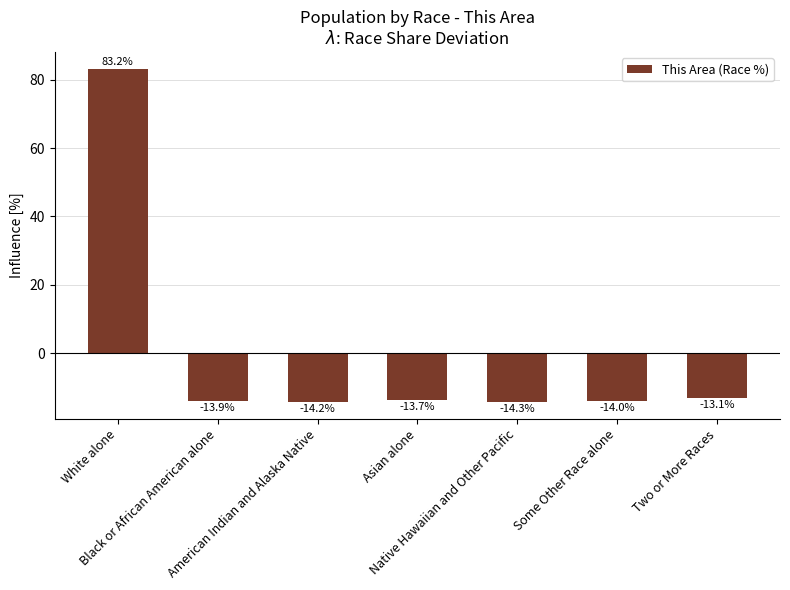

List the labels in order of value, smallest first.

Native Hawaiian and Other Pacific, American Indian and Alaska Native, Some Other Race alone, Black or African American alone, Asian alone, Two or More Races, White alone